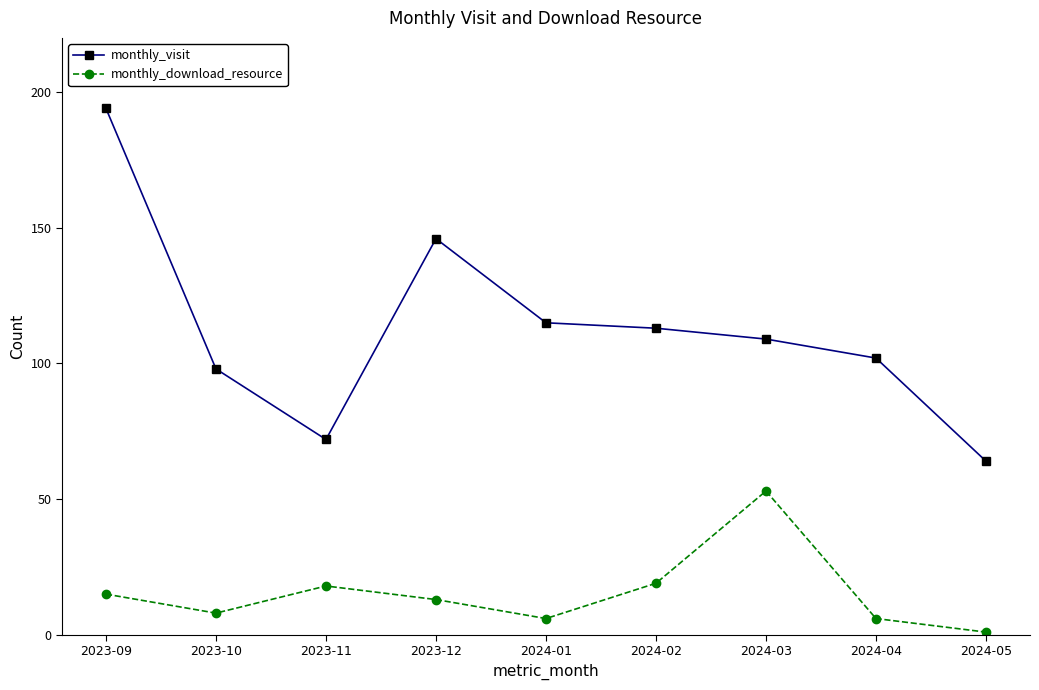

The monthly_visit series shows 109 at 2024-03. True or false?

True